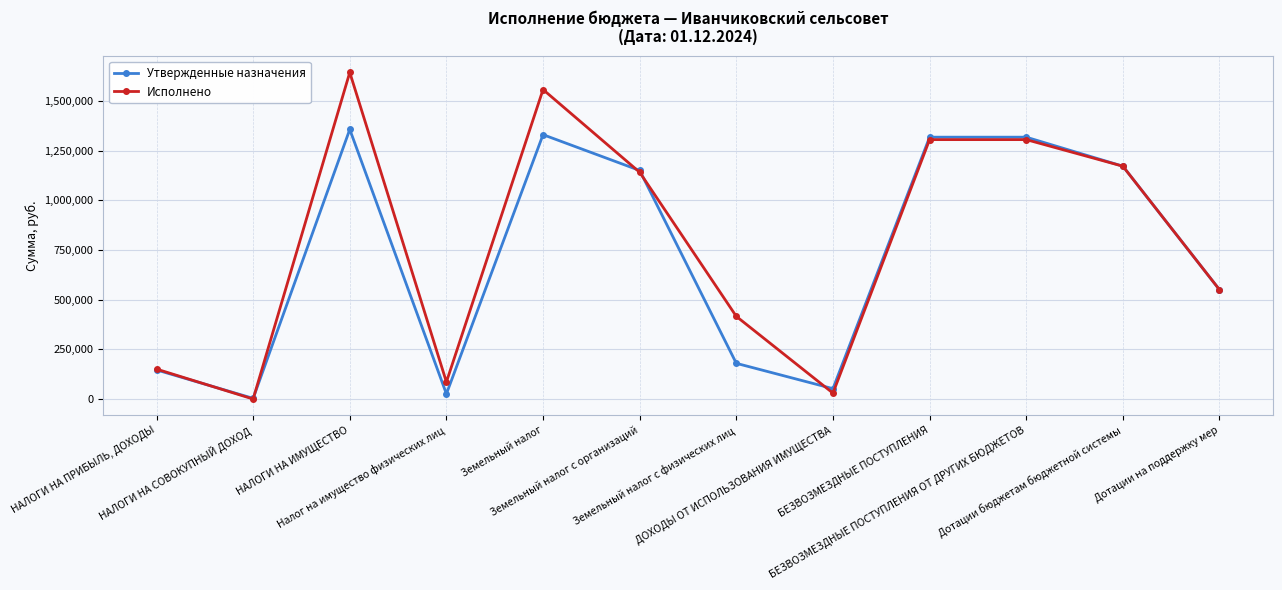

Which series has the largest range (max minus min)?

Исполнено